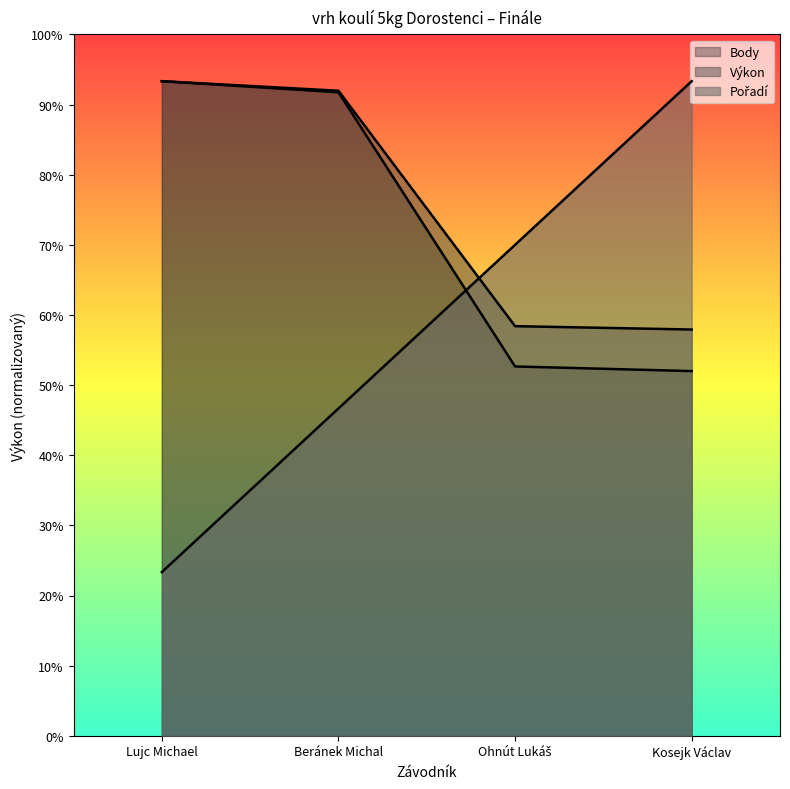

At which label does Body reach its peak?

Lujc Michael